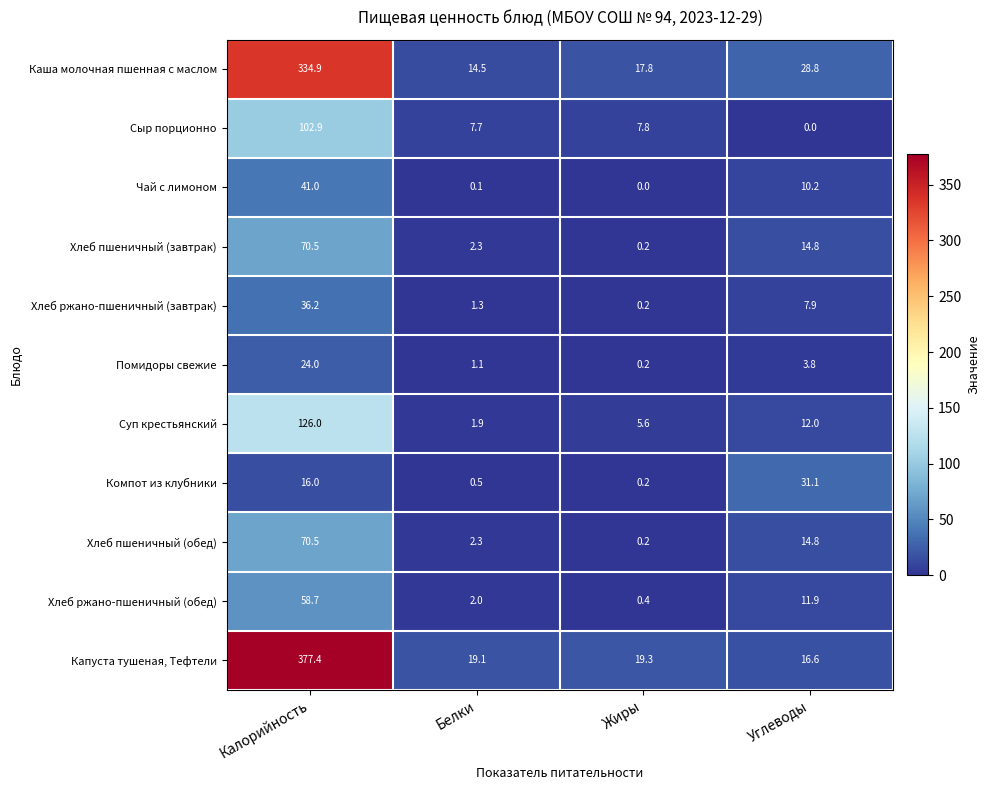

How many data points does each series have?

4